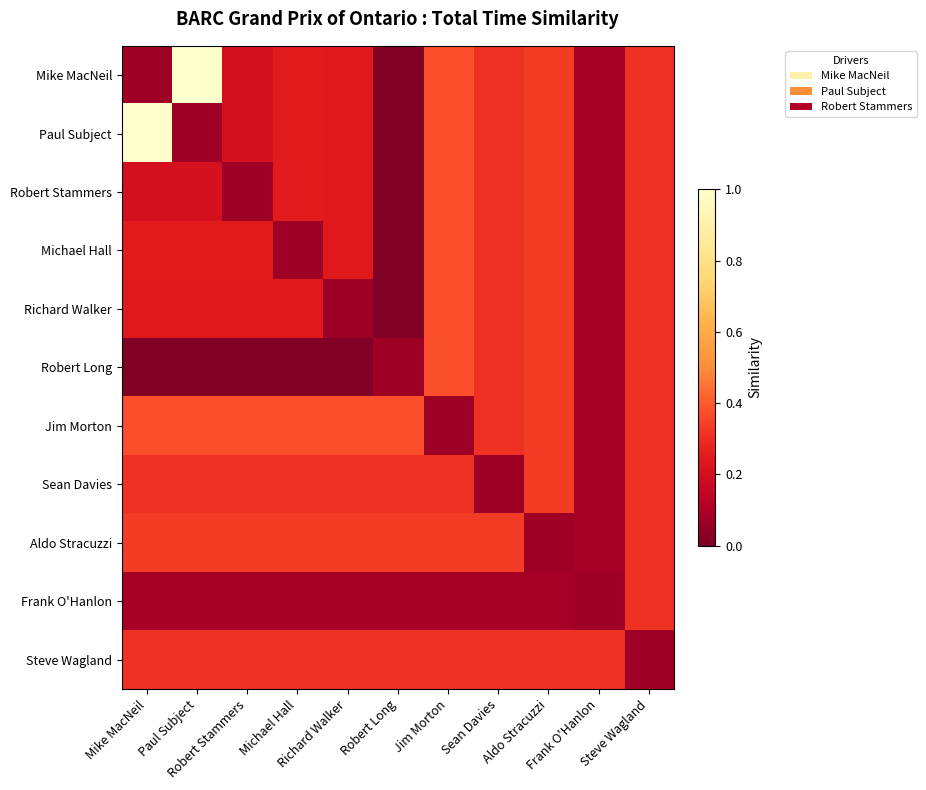

Reading left to right, list all the values displayed in this chart.

Mike MacNeil: Mike MacNeil=0.1	Paul Subject=1.0	Robert Stammers=0.2	Michael Hall=0.3	Richard Walker=0.2	Robert Long=0.0	Jim Morton=0.4	Sean Davies=0.3	Aldo Stracuzzi=0.3	Frank O'Hanlon=0.1	Steve Wagland=0.3
Paul Subject: Mike MacNeil=1.0	Paul Subject=0.1	Robert Stammers=0.2	Michael Hall=0.3	Richard Walker=0.2	Robert Long=0.0	Jim Morton=0.4	Sean Davies=0.3	Aldo Stracuzzi=0.3	Frank O'Hanlon=0.1	Steve Wagland=0.3
Robert Stammers: Mike MacNeil=0.2	Paul Subject=0.2	Robert Stammers=0.1	Michael Hall=0.3	Richard Walker=0.2	Robert Long=0.0	Jim Morton=0.4	Sean Davies=0.3	Aldo Stracuzzi=0.3	Frank O'Hanlon=0.1	Steve Wagland=0.3
Michael Hall: Mike MacNeil=0.3	Paul Subject=0.3	Robert Stammers=0.3	Michael Hall=0.1	Richard Walker=0.2	Robert Long=0.0	Jim Morton=0.4	Sean Davies=0.3	Aldo Stracuzzi=0.3	Frank O'Hanlon=0.1	Steve Wagland=0.3
Richard Walker: Mike MacNeil=0.2	Paul Subject=0.2	Robert Stammers=0.2	Michael Hall=0.2	Richard Walker=0.1	Robert Long=0.0	Jim Morton=0.4	Sean Davies=0.3	Aldo Stracuzzi=0.3	Frank O'Hanlon=0.1	Steve Wagland=0.3
Robert Long: Mike MacNeil=0.0	Paul Subject=0.0	Robert Stammers=0.0	Michael Hall=0.0	Richard Walker=0.0	Robert Long=0.1	Jim Morton=0.4	Sean Davies=0.3	Aldo Stracuzzi=0.3	Frank O'Hanlon=0.1	Steve Wagland=0.3
Jim Morton: Mike MacNeil=0.4	Paul Subject=0.4	Robert Stammers=0.4	Michael Hall=0.4	Richard Walker=0.4	Robert Long=0.4	Jim Morton=0.1	Sean Davies=0.3	Aldo Stracuzzi=0.3	Frank O'Hanlon=0.1	Steve Wagland=0.3
Sean Davies: Mike MacNeil=0.3	Paul Subject=0.3	Robert Stammers=0.3	Michael Hall=0.3	Richard Walker=0.3	Robert Long=0.3	Jim Morton=0.3	Sean Davies=0.1	Aldo Stracuzzi=0.3	Frank O'Hanlon=0.1	Steve Wagland=0.3
Aldo Stracuzzi: Mike MacNeil=0.3	Paul Subject=0.3	Robert Stammers=0.3	Michael Hall=0.3	Richard Walker=0.3	Robert Long=0.3	Jim Morton=0.3	Sean Davies=0.3	Aldo Stracuzzi=0.1	Frank O'Hanlon=0.1	Steve Wagland=0.3
Frank O'Hanlon: Mike MacNeil=0.1	Paul Subject=0.1	Robert Stammers=0.1	Michael Hall=0.1	Richard Walker=0.1	Robert Long=0.1	Jim Morton=0.1	Sean Davies=0.1	Aldo Stracuzzi=0.1	Frank O'Hanlon=0.1	Steve Wagland=0.3
Steve Wagland: Mike MacNeil=0.3	Paul Subject=0.3	Robert Stammers=0.3	Michael Hall=0.3	Richard Walker=0.3	Robert Long=0.3	Jim Morton=0.3	Sean Davies=0.3	Aldo Stracuzzi=0.3	Frank O'Hanlon=0.3	Steve Wagland=0.1